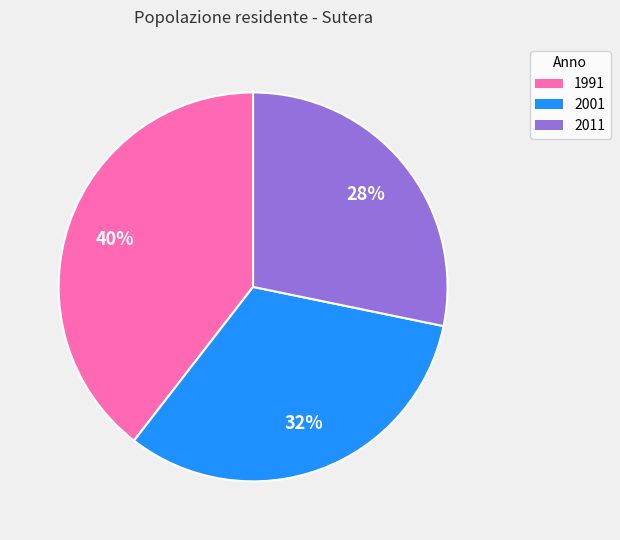

Which slice is the largest?

1991